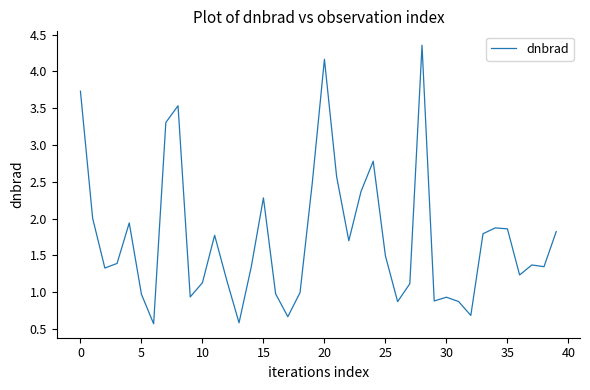

What is the smallest value displayed?

0.6